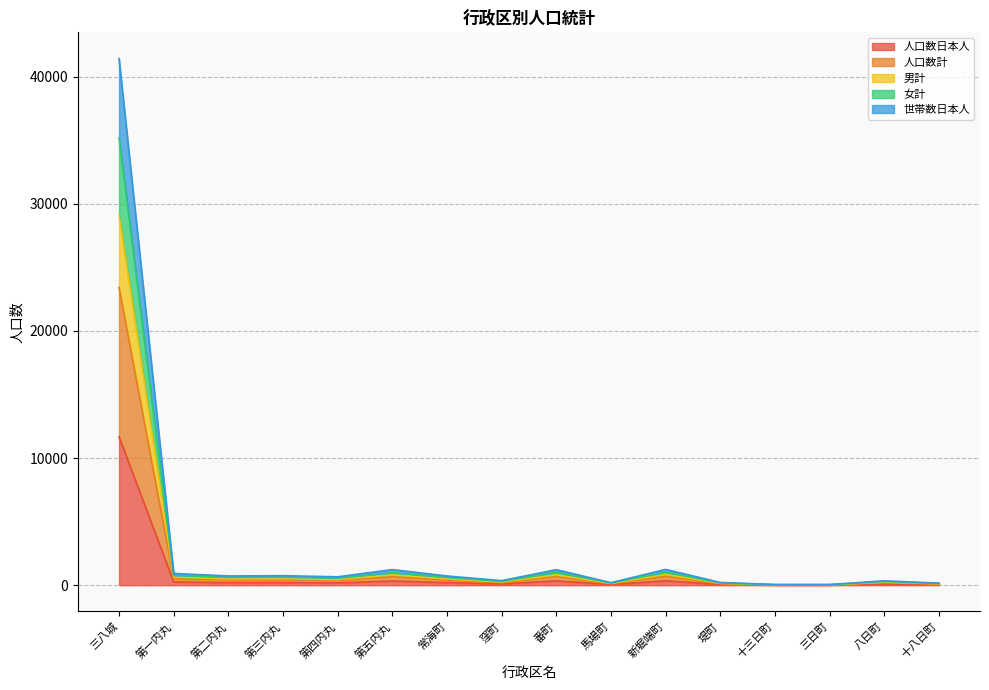

At which category is the sum across all series the highest?

三八城